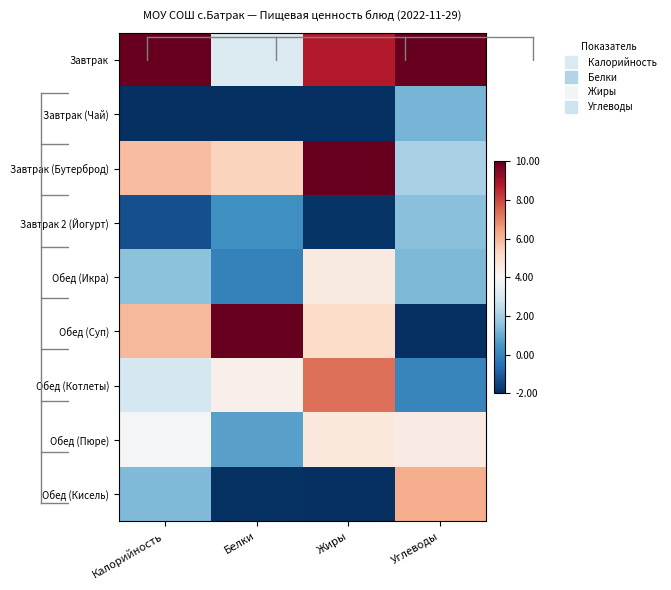

Which series has the widest spread of values?

Обед (Суп)